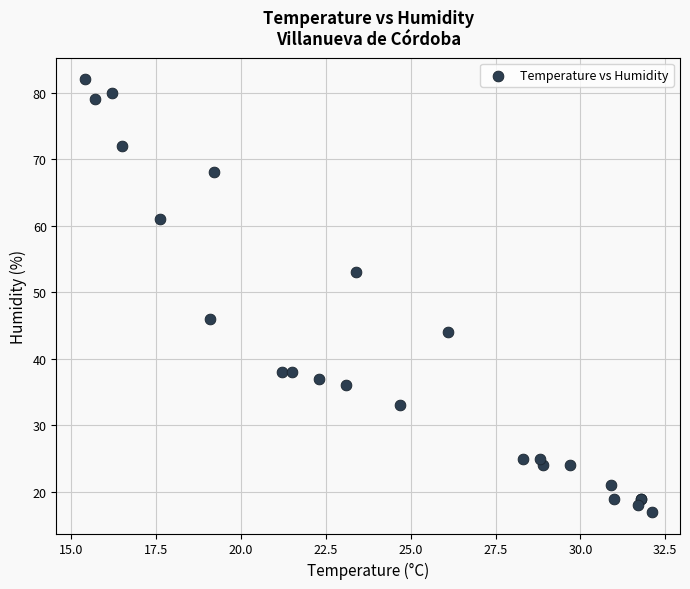

What Y value in the scatter plot is closest to 49?

46